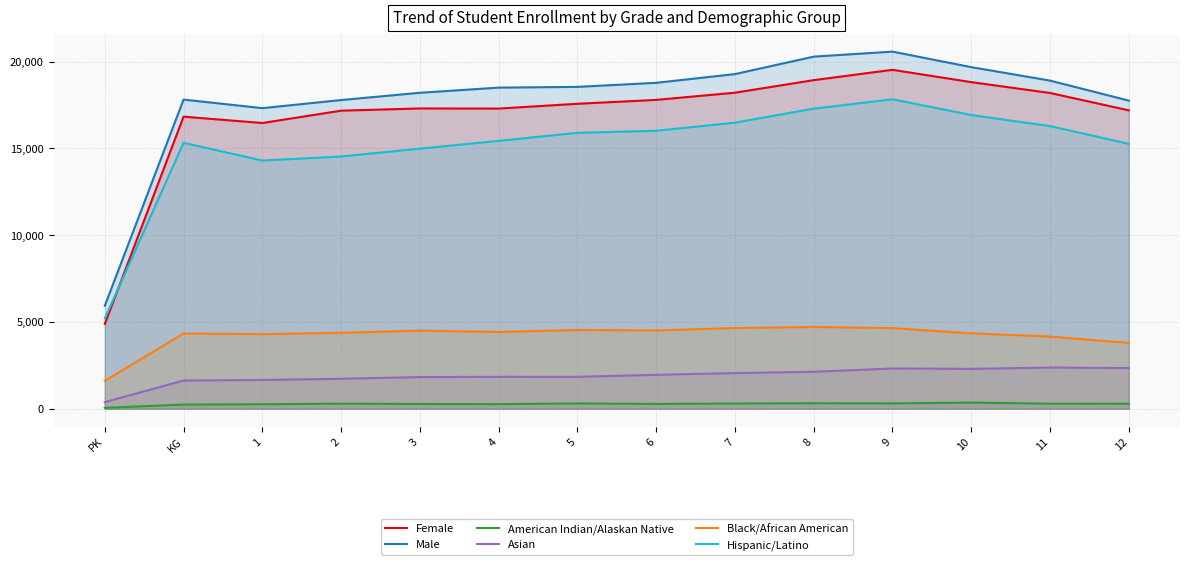

How many categories are shown in the chart?

14